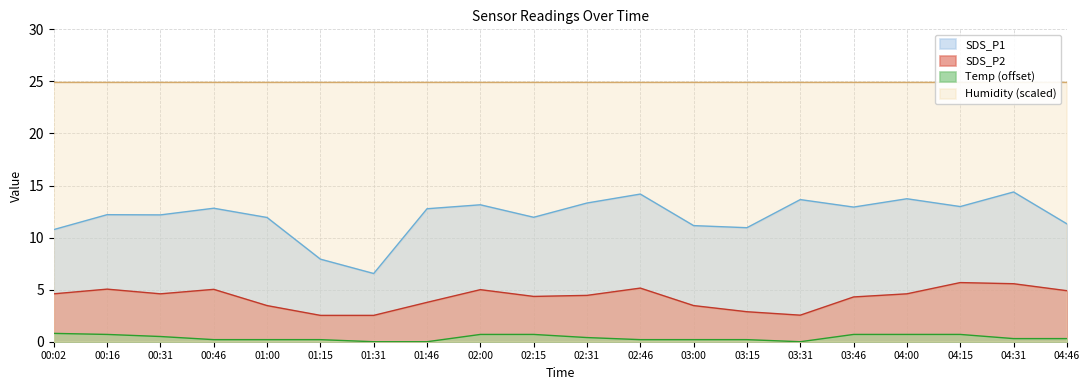

True or false: SDS_P1 and SDS_P2 cross at least once.

False